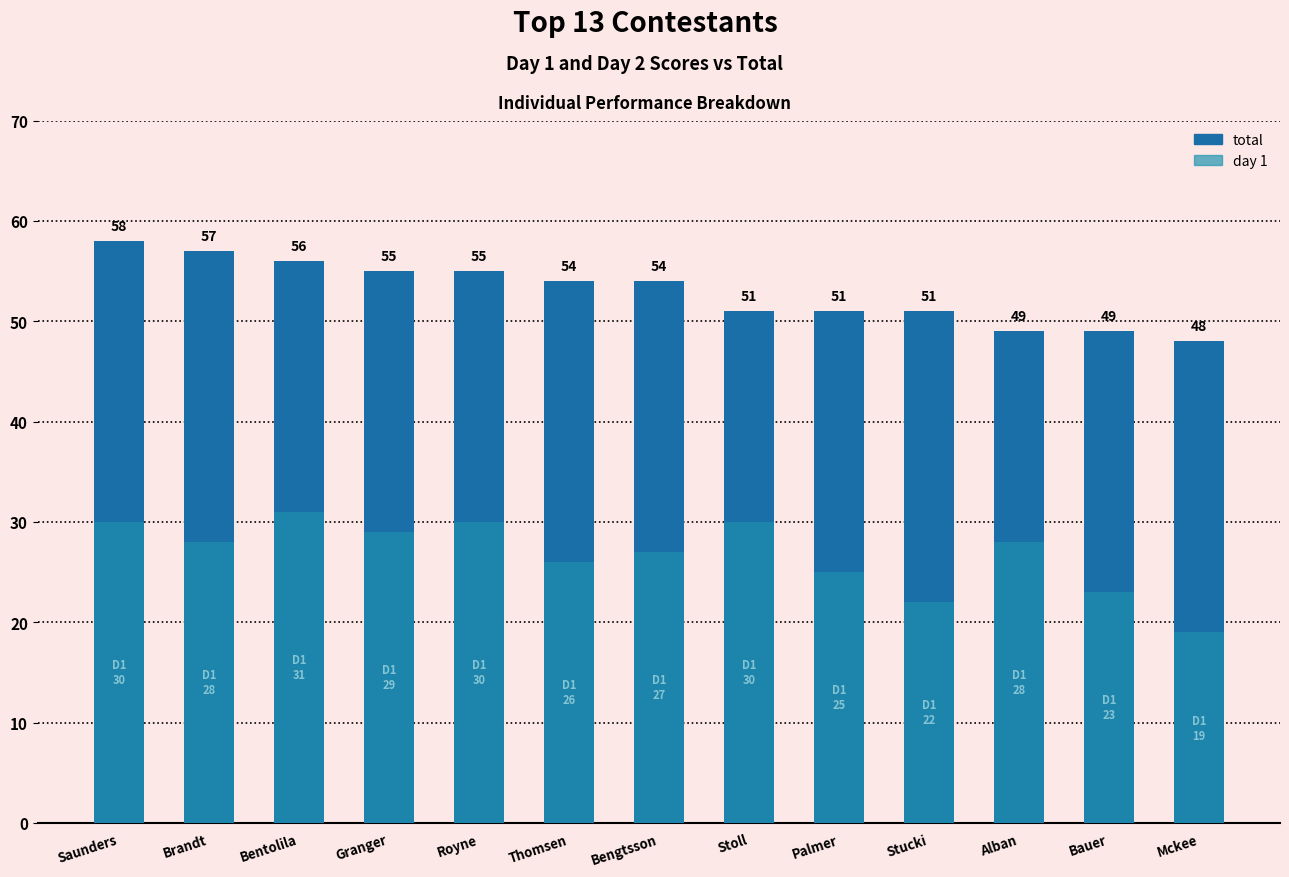

Is the value of day 1 at Stucki greater than the value of total at Palmer?

No